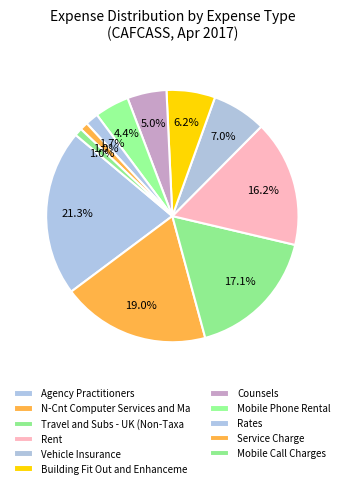

Which slice is the smallest?

Mobile Call Charges